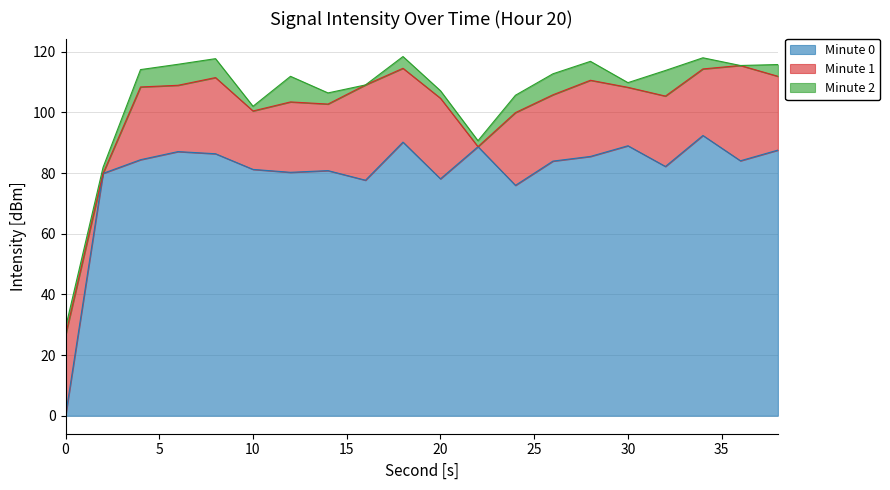

Is it true that intensity_mean_min2 equals -58.8 at 12?

False